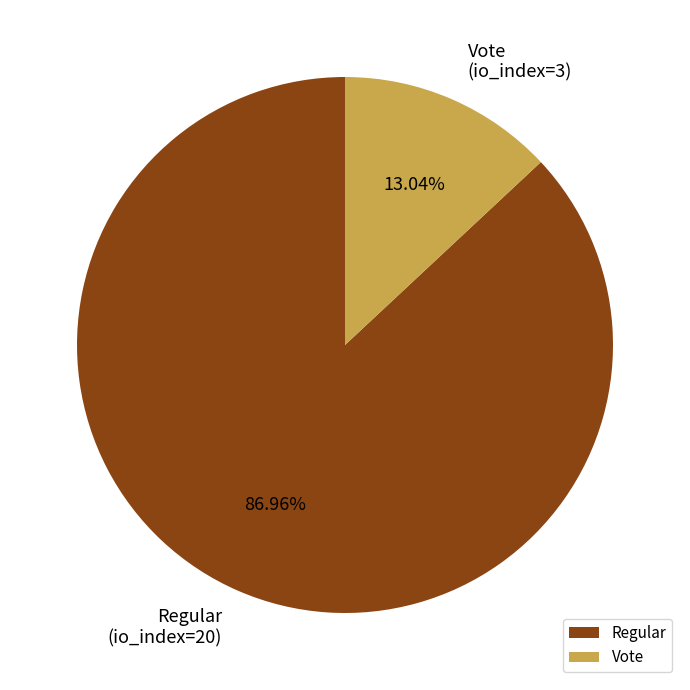

Between Vote and Regular, which is larger?

Regular